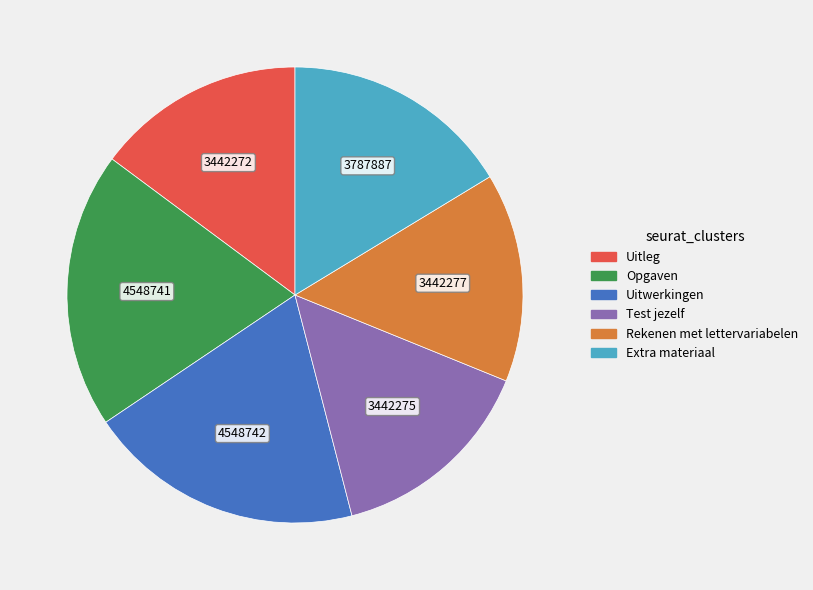

Which has a higher value, Uitleg or Uitwerkingen?

Uitwerkingen